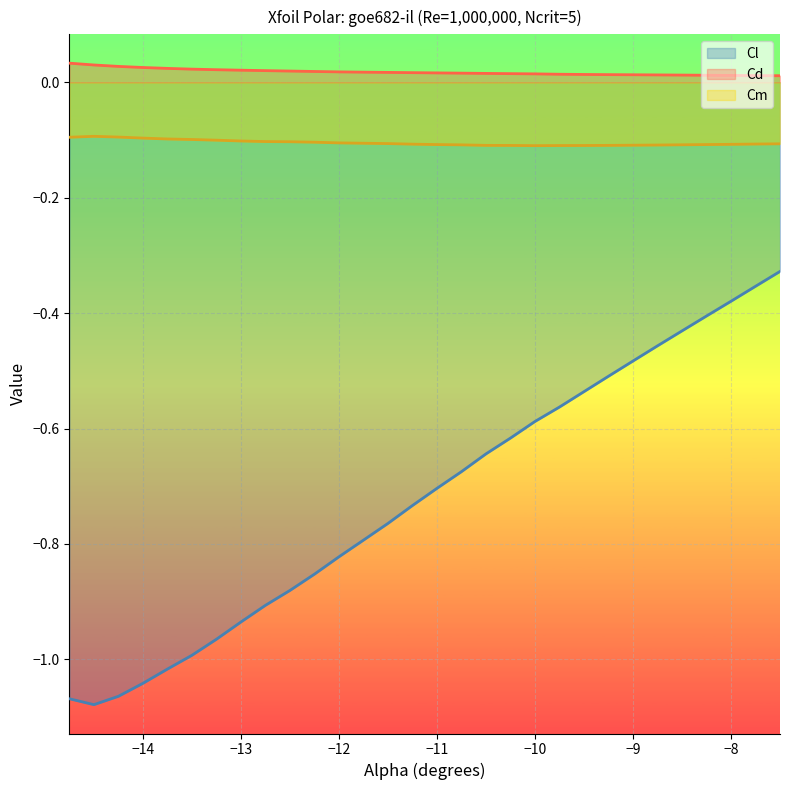

At which category is the sum across all series the highest?

-7.5